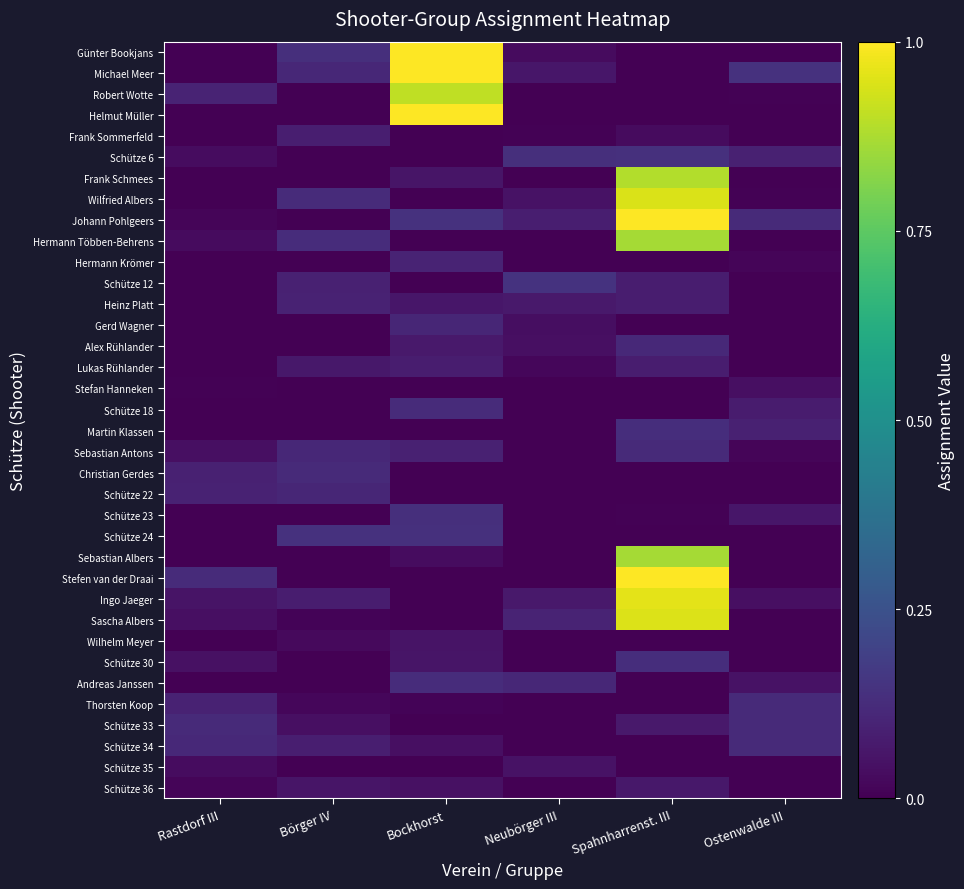

List the series in order of their peak value, highest first.

Günter Bookjans, Michael Meer, Helmut Müller, Johann Pohlgeers, Stefen van der Draai, Ingo Jaeger, Sascha Albers, Wilfried Albers, Robert Wotte, Frank Schmees, Sebastian Albers, Hermann Többen-Behrens, Schütze 12, Schütze 24, Schütze 6, Schütze 23, Schütze 30, Martin Klassen, Andreas Janssen, Schütze 18, Schütze 33, Schütze 34, Thorsten Koop, Christian Gerdes, Sebastian Antons, Alex Rühlander, Gerd Wagner, Schütze 22, Hermann Krömer, Heinz Platt, Frank Sommerfeld, Lukas Rühlander, Schütze 36, Wilhelm Meyer, Schütze 35, Stefan Hanneken